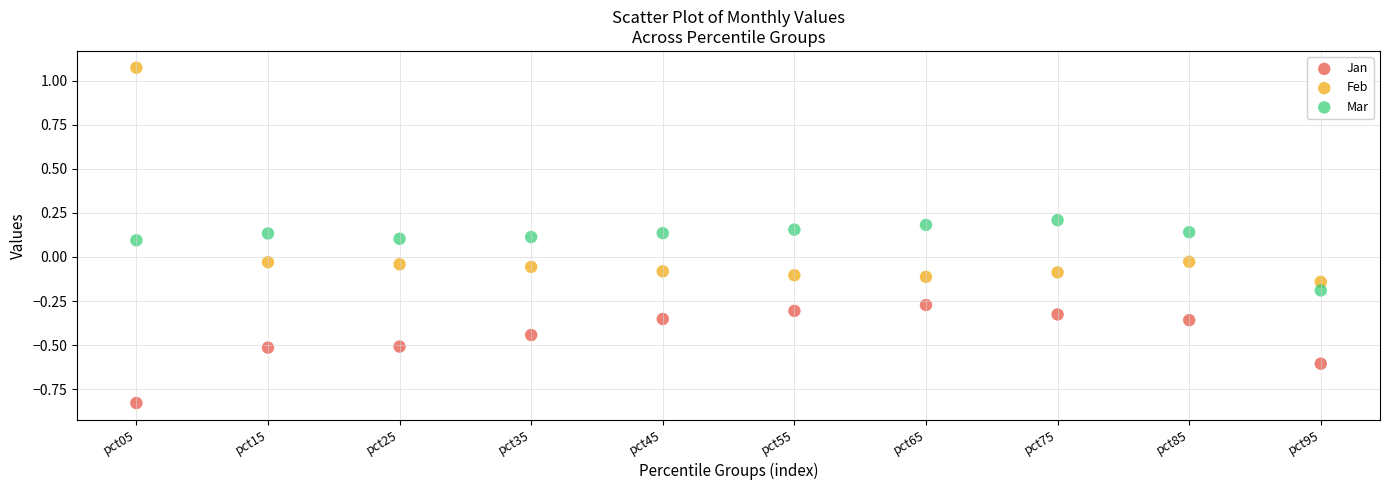

Which series reaches the minimum Y coordinate?

Jan